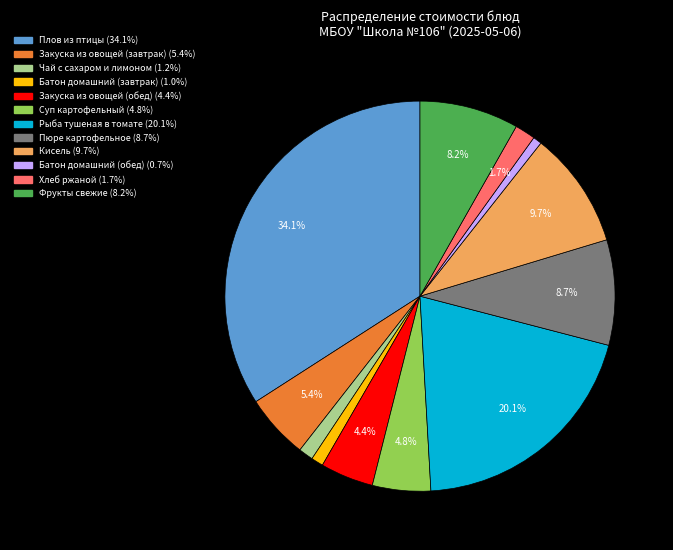

The Рыба тушеная в томате slice represents 20% of the pie. True or false?

True